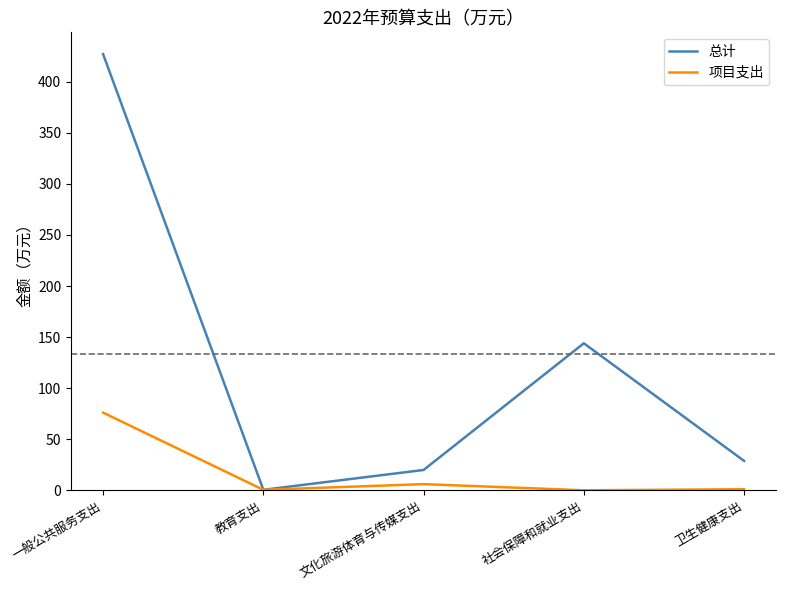

Which series has the widest spread of values?

总计